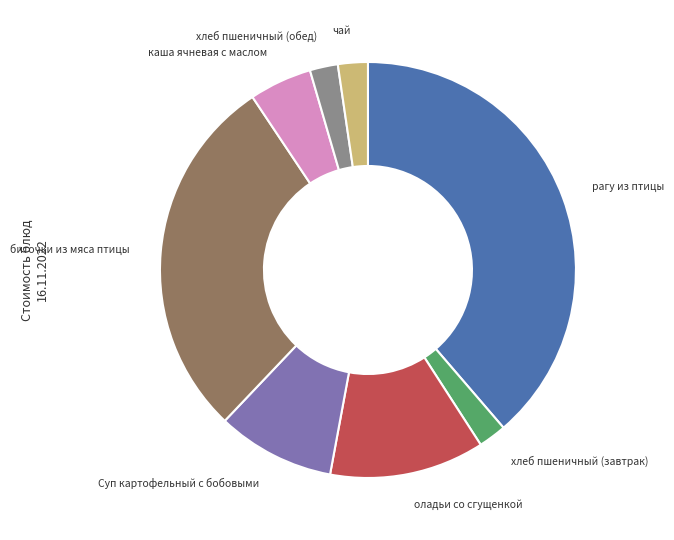

Is there any slice that represents more than half of the pie?

No